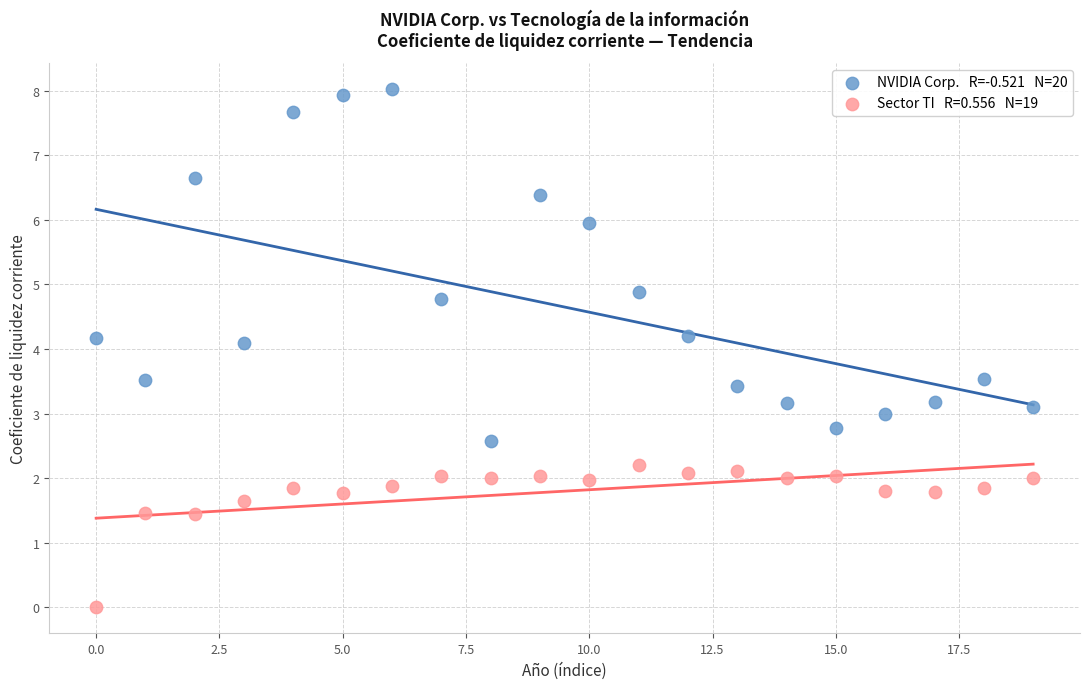

Across all data points, what is the range of Y values (max minus min)?

8.0